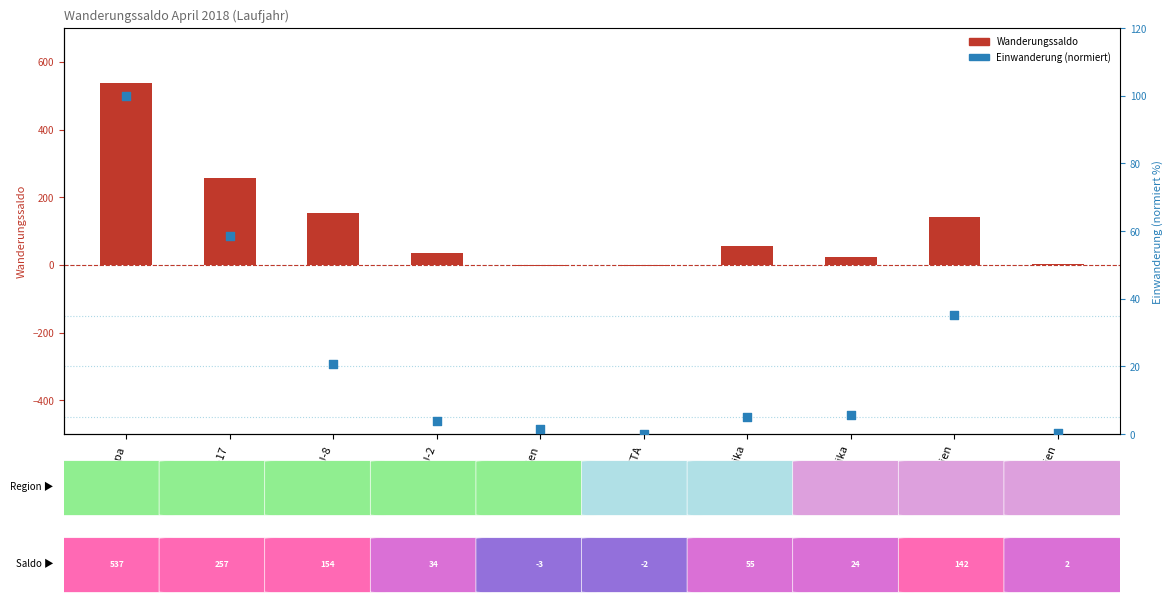

Is the value of Einwanderung (normiert) at EU-2 greater than the value of Wanderungssaldo at EU-Kroatien?

Yes